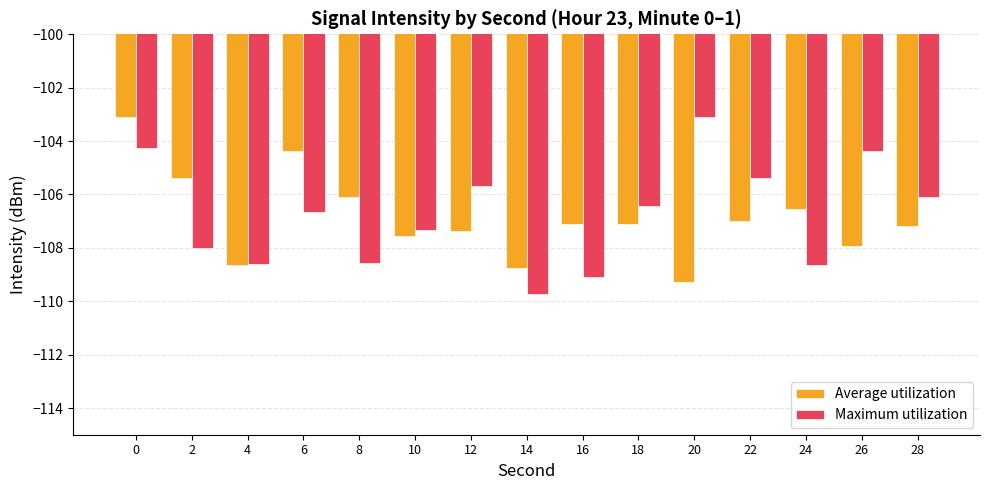

At 6, list the series in order from smallest to largest.

Maximum utilization, Average utilization